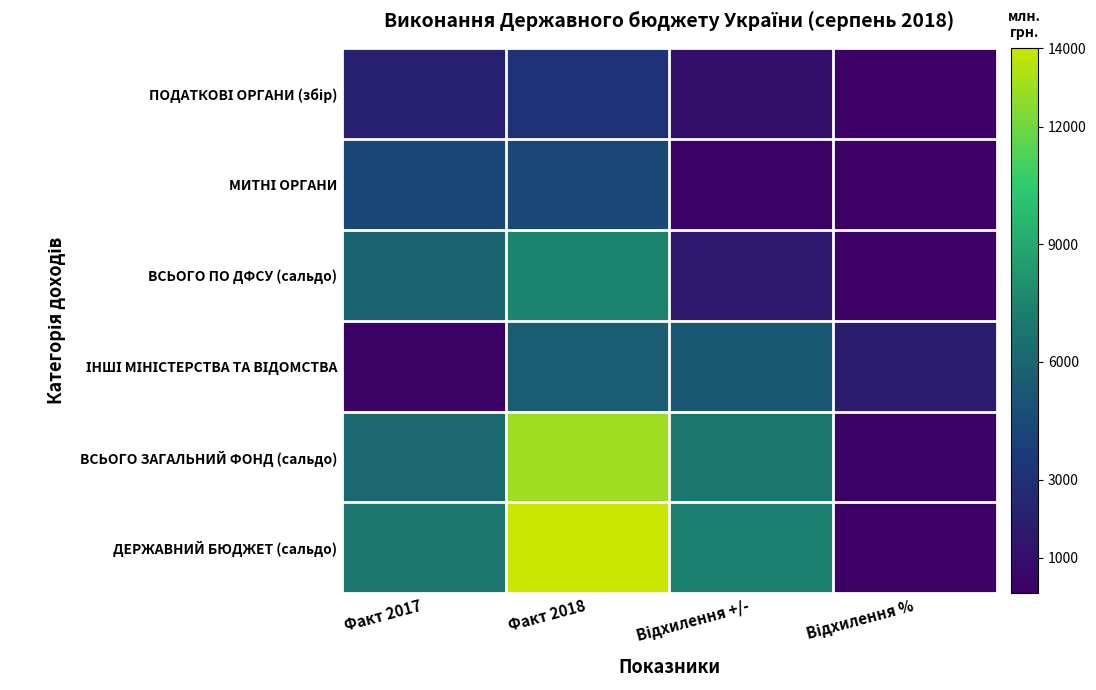

How many data points does each series have?

4